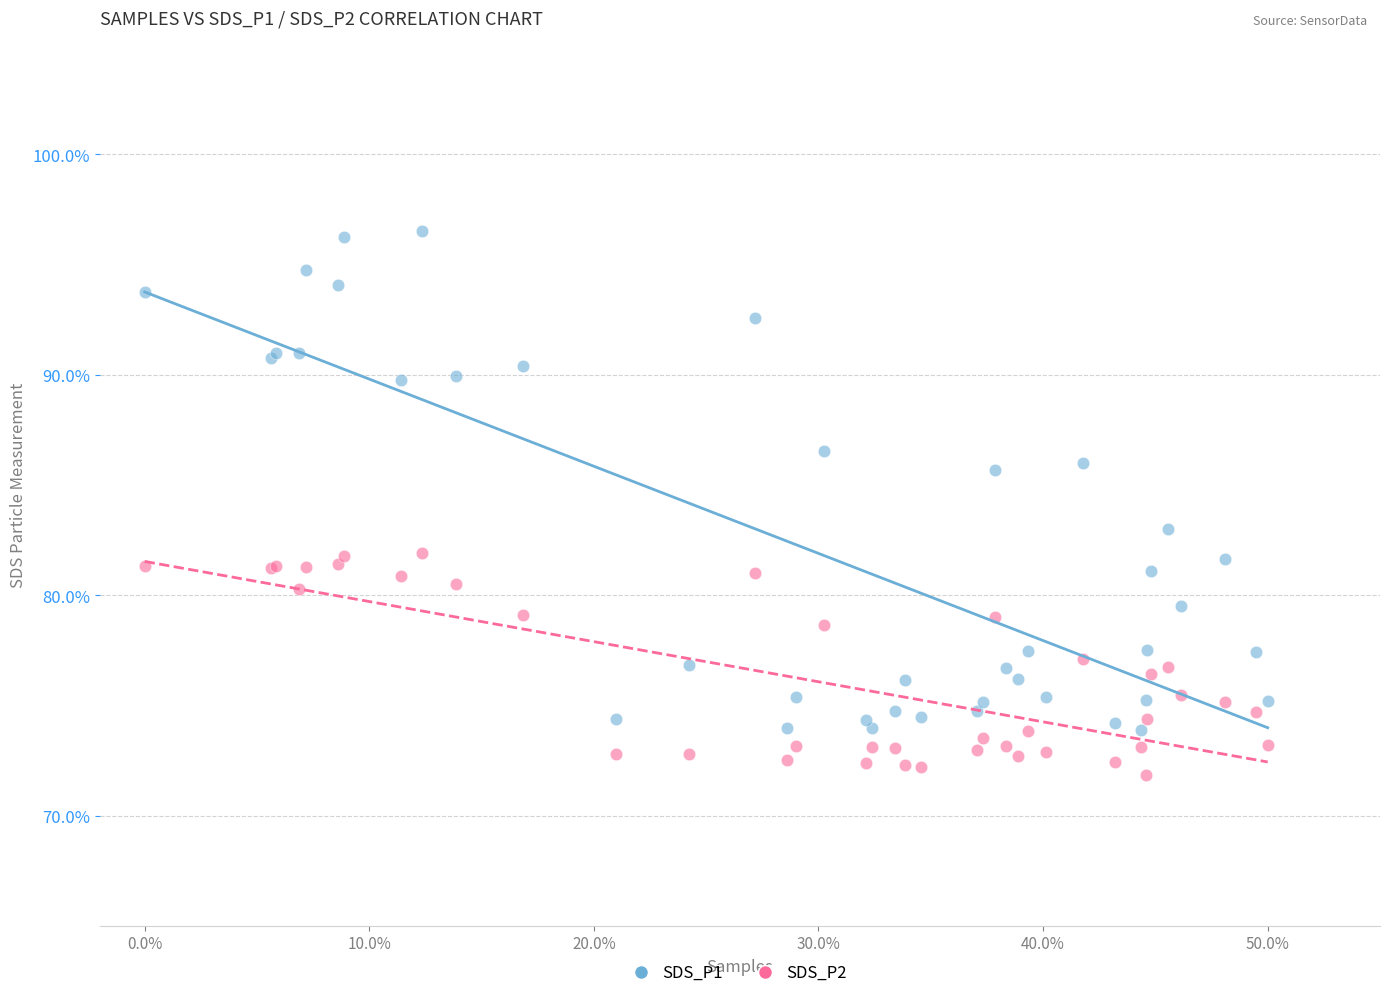

Which series contains the highest Y value?

SDS_P1